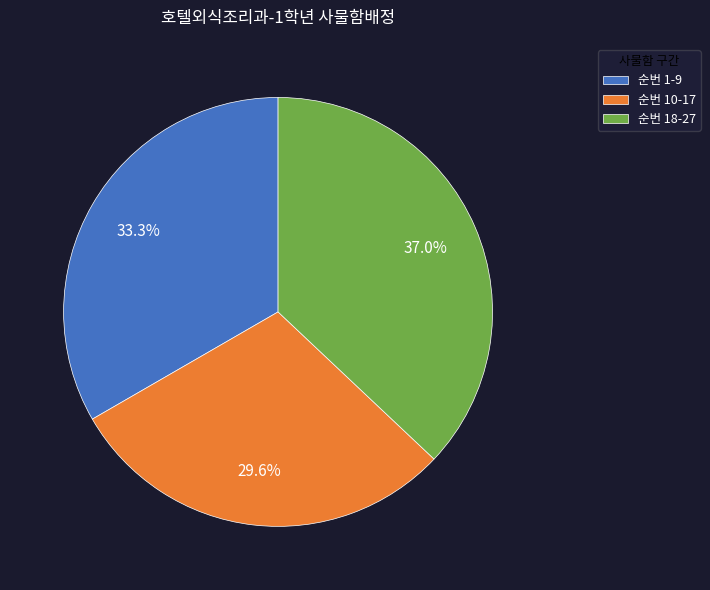

Rank the categories by value from highest to lowest.

순번 18-27, 순번 1-9, 순번 10-17